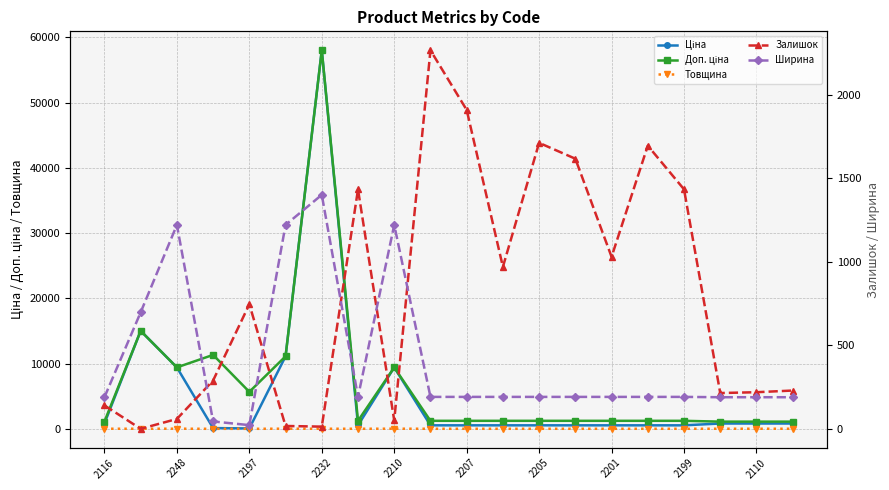

What are all the series names shown in the legend?

Ціна, Доп. ціна, Товщина, Залишок, Ширина